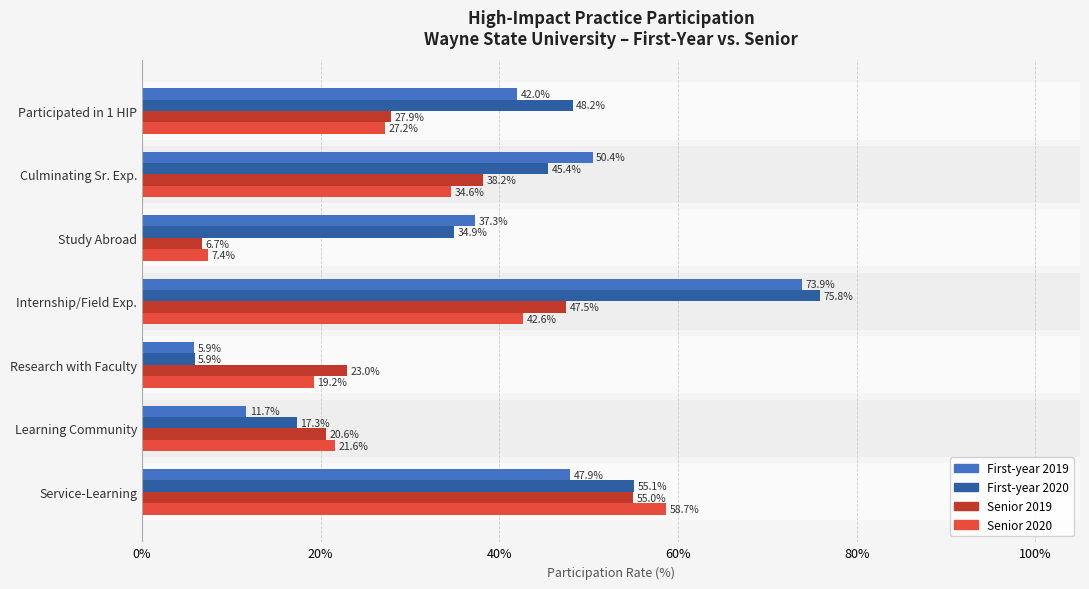

Rank the series by their maximum value, from lowest to highest.

Senior 2019, Senior 2020, First-year 2019, First-year 2020